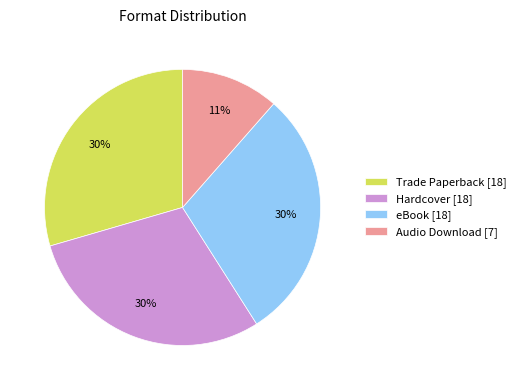

Approximately how many times larger is the value at Hardcover compared to eBook?

1.0